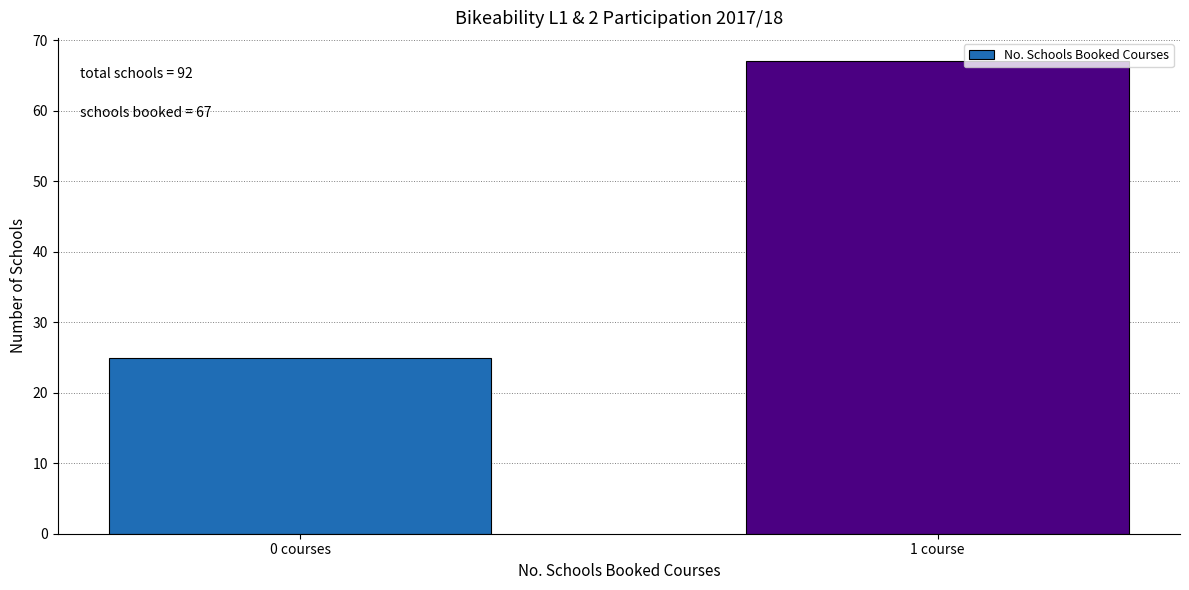

Reading left to right, what are all the values shown in this chart?

25	67